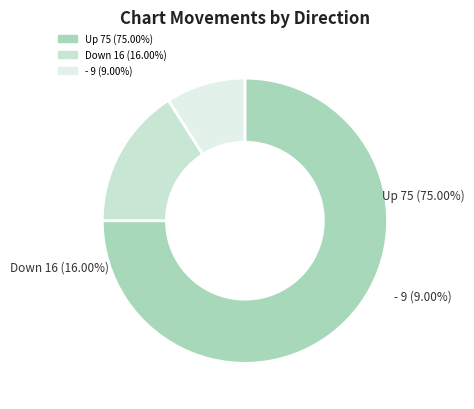

Is the sum of down and up greater than half?

Yes